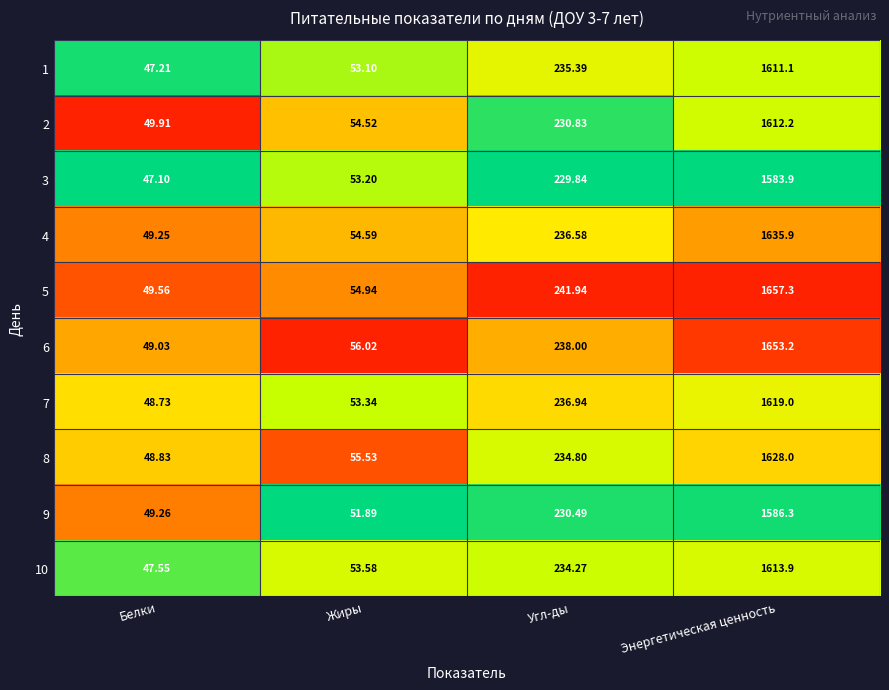

At which category is the sum across all series the highest?

Энергетическая ценность